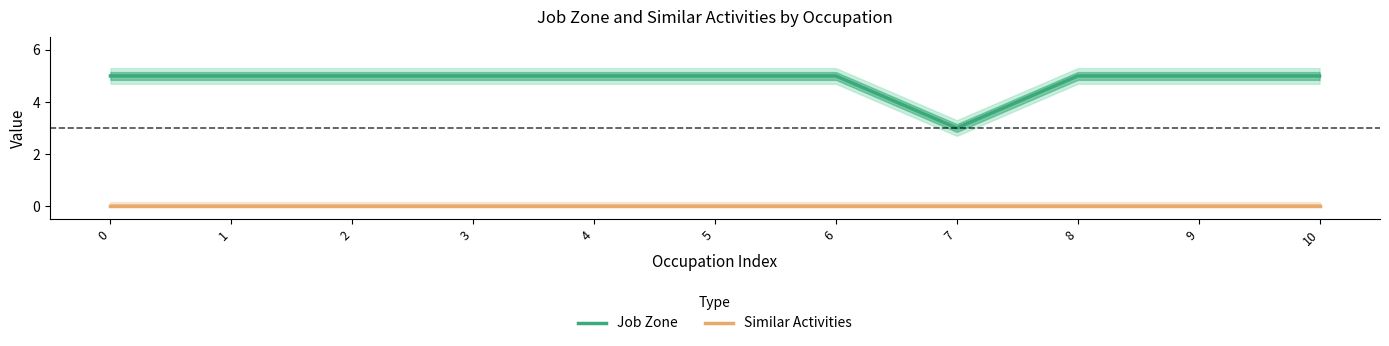

What is the value of the Job Zone point at the 6th from the left?

5